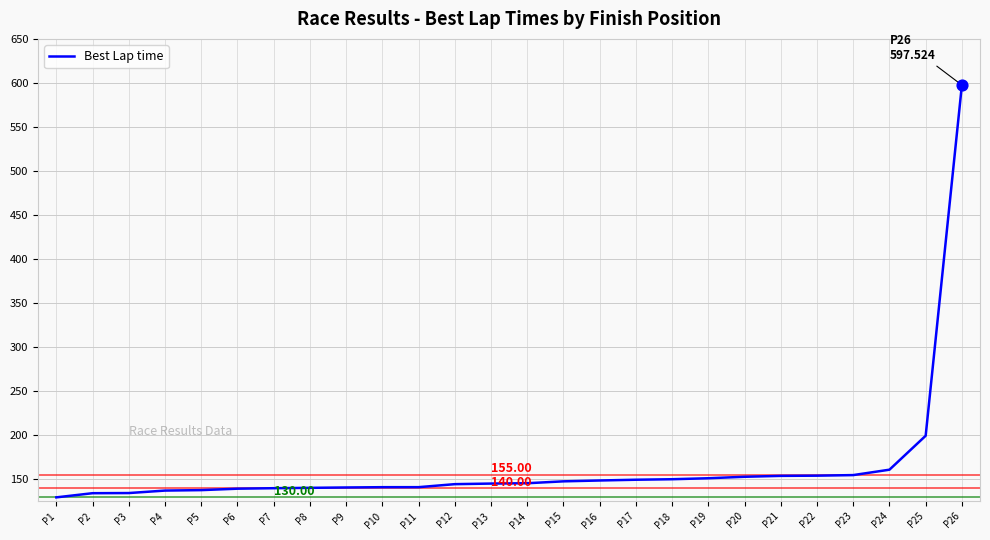

Which has a higher value, P3 or P26?

P26